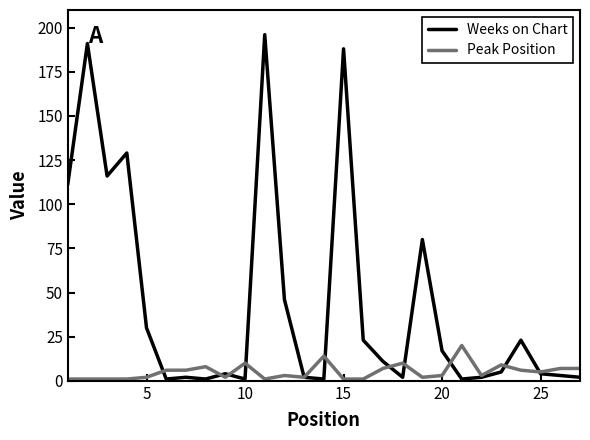

Which series has the widest spread of values?

Weeks on Chart